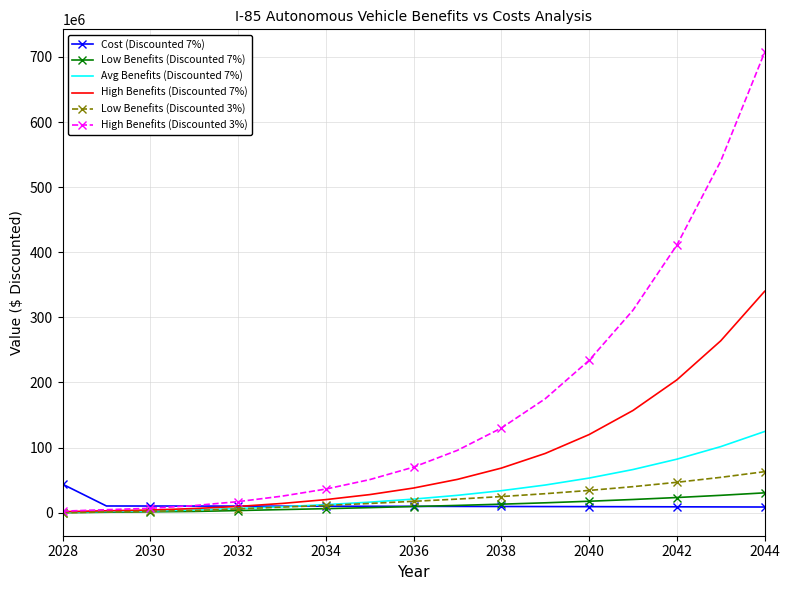

What is the greatest value displayed?

707000000